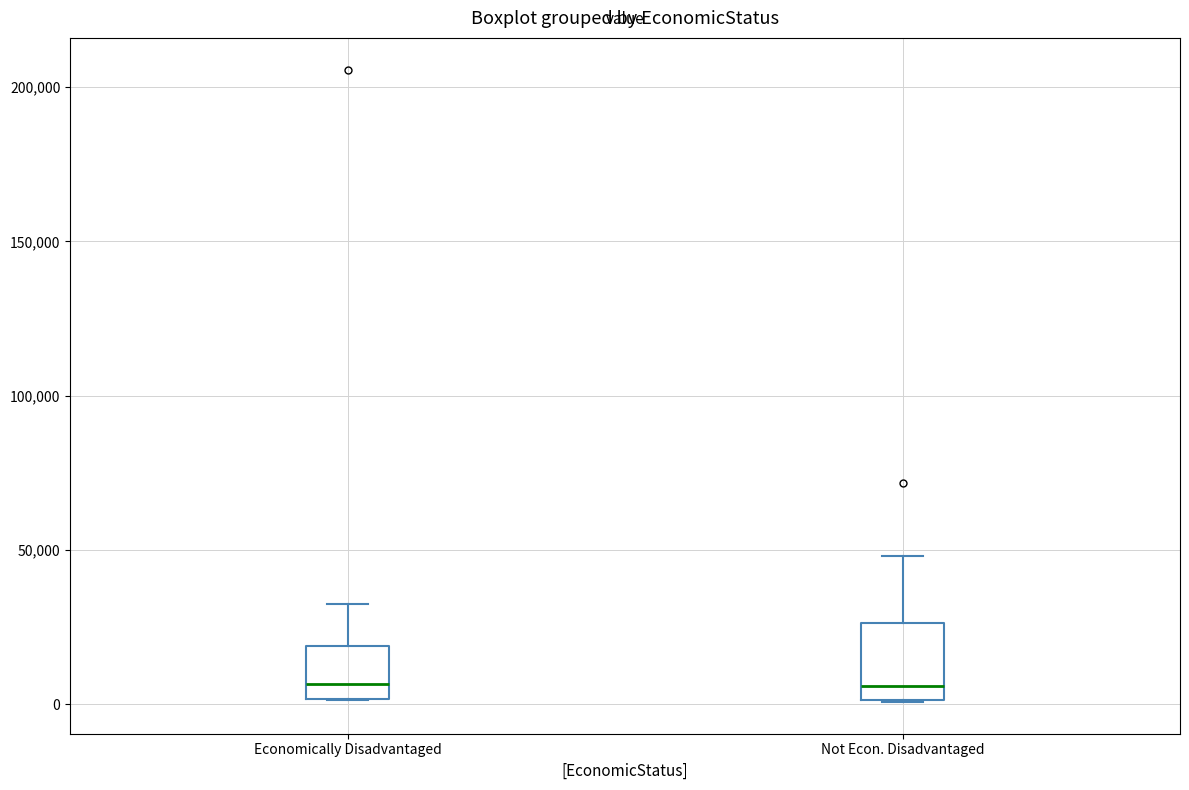

Where does the upper whisker of the box for Not Econ. Disadvantaged end on the y-axis? The values are not printed on the chart, so give them approximately, as read against the axis.

50000